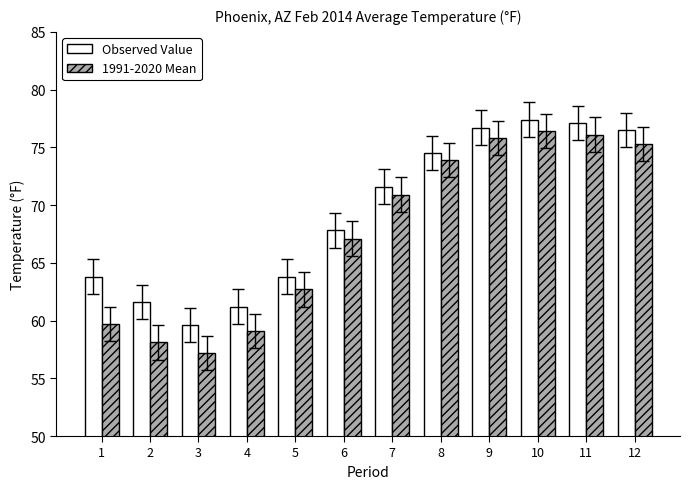

Is the value of Observed Value at 7 greater than the value of 1991-2020 Mean at 4?

Yes